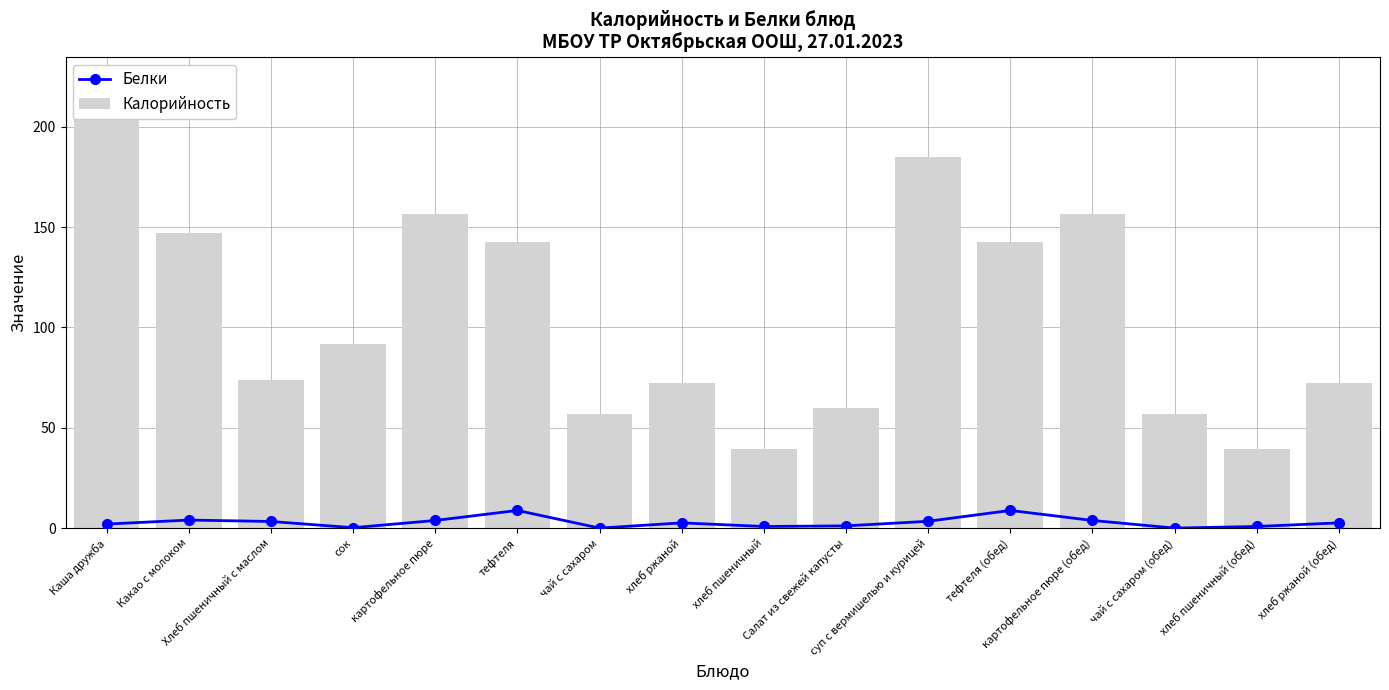

Read the Белки value at хлеб ржаной (обед).

2.6